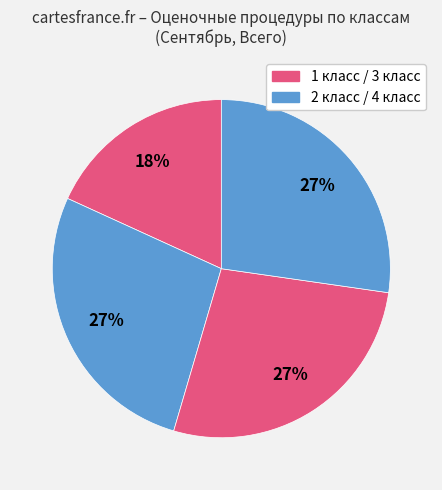

How many slices are in this pie chart?

4